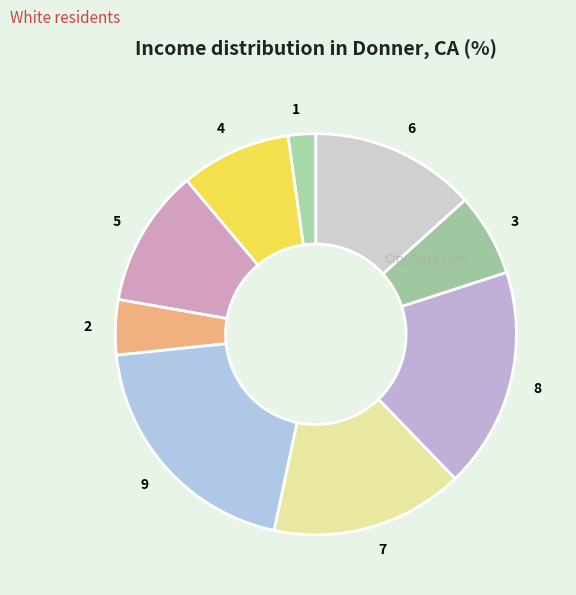

Is the sum of 5 and 6 greater than half?

No